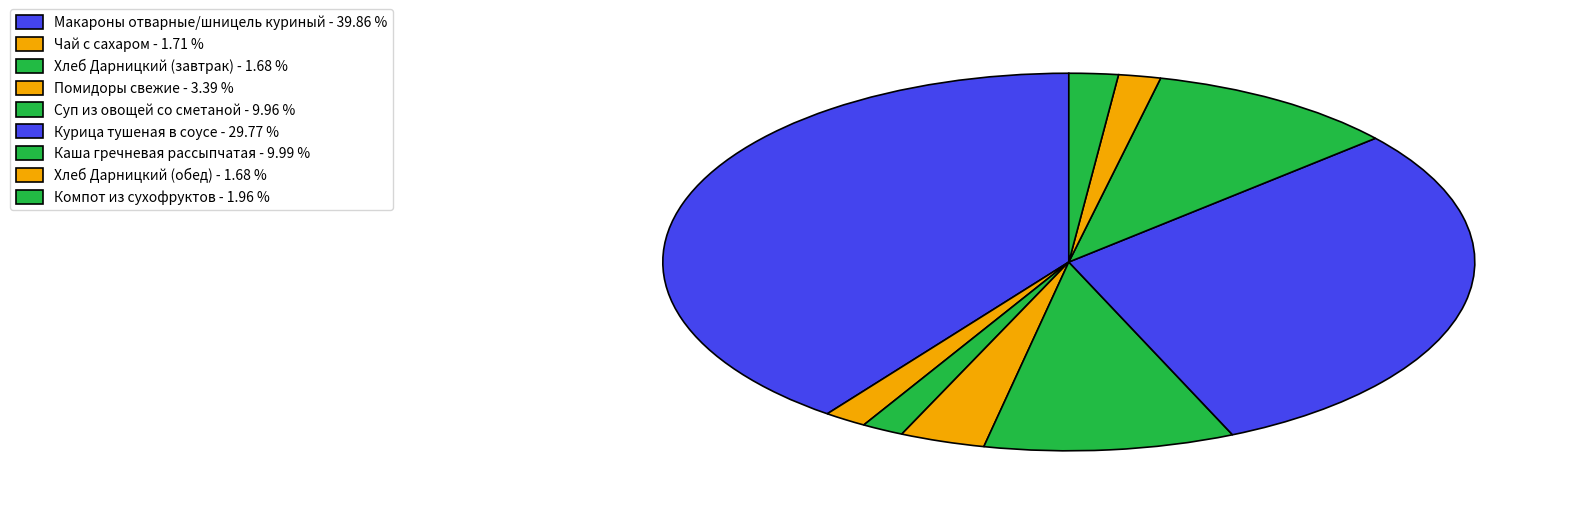

To the nearest percent, what is the combined percentage of Чай с сахаром and Суп из овощей со сметаной?

12%